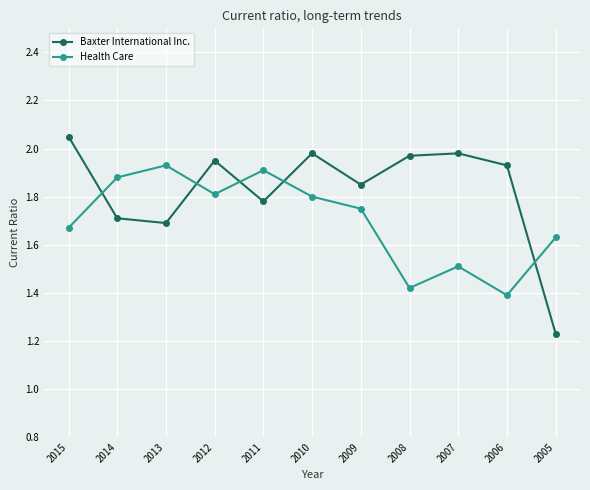

What is the difference between the Health Care values at 2012 and 2005?

0.2